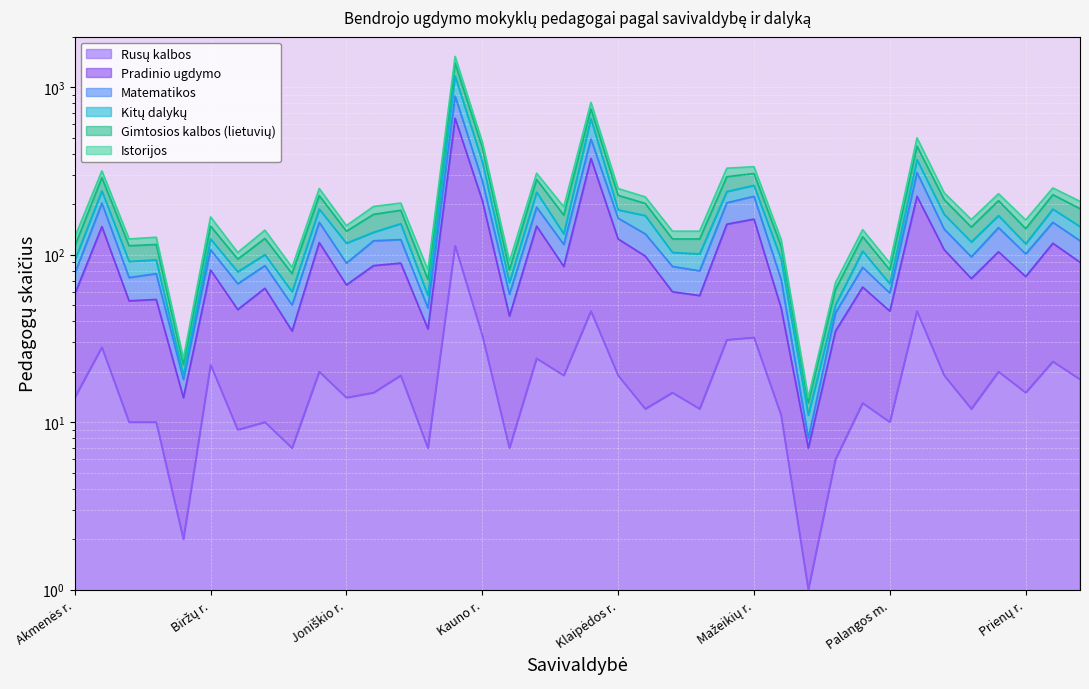

Which category has the highest value in the Rusų kalbos series?

Kauno m. sav.